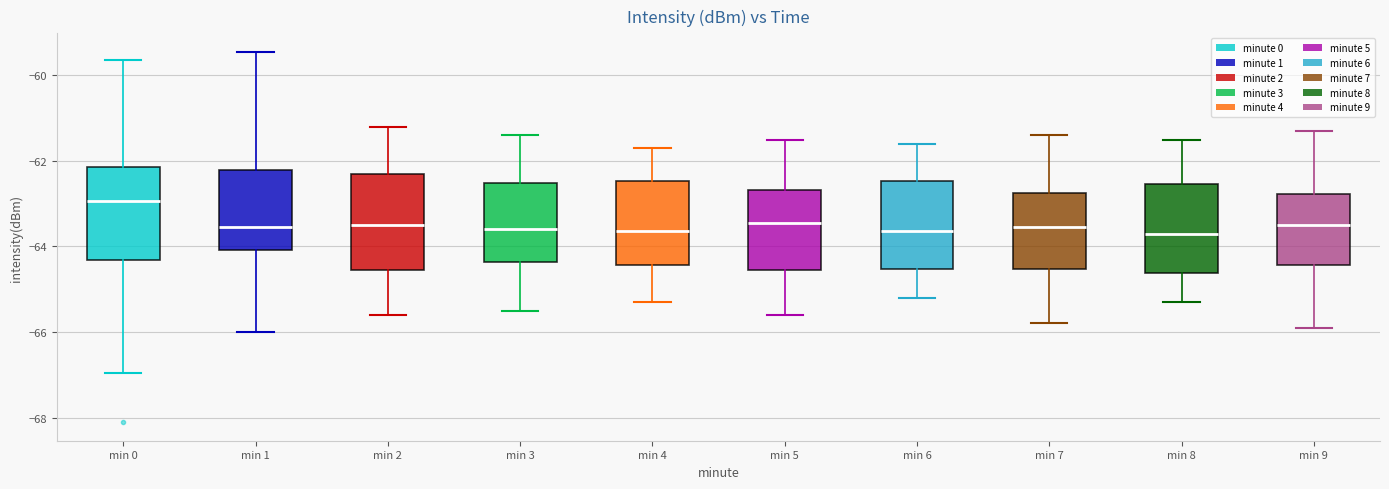

Reading left to right, read every box against the y-axis: the position of its median line, the range the box covers, and the ends of its whiskers. The values are not printed on the chart, so give them approximately, as read against the axis.

min 0: median -63.0, box -64.4 to -62.2, whiskers -67.0 to -59.6
min 1: median -63.6, box -64.0 to -62.2, whiskers -66.0 to -59.4
min 2: median -63.4, box -64.6 to -62.2, whiskers -65.6 to -61.2
min 3: median -63.6, box -64.4 to -62.6, whiskers -65.4 to -61.4
min 4: median -63.6, box -64.4 to -62.4, whiskers -65.2 to -61.6
min 5: median -63.4, box -64.6 to -62.6, whiskers -65.6 to -61.4
min 6: median -63.6, box -64.6 to -62.4, whiskers -65.2 to -61.6
min 7: median -63.6, box -64.6 to -62.8, whiskers -65.8 to -61.4
min 8: median -63.6, box -64.6 to -62.6, whiskers -65.2 to -61.4
min 9: median -63.4, box -64.4 to -62.8, whiskers -65.8 to -61.2